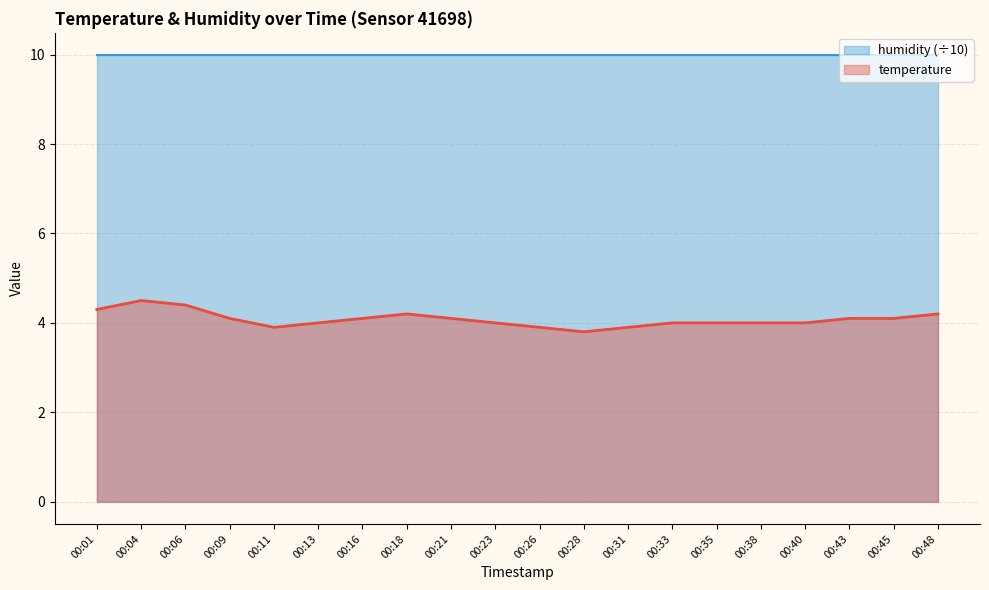

Rank the categories by value from lowest to highest.

00:28, 00:11, 00:26, 00:31, 00:13, 00:23, 00:33, 00:35, 00:38, 00:40, 00:09, 00:16, 00:21, 00:43, 00:45, 00:18, 00:48, 00:01, 00:06, 00:04